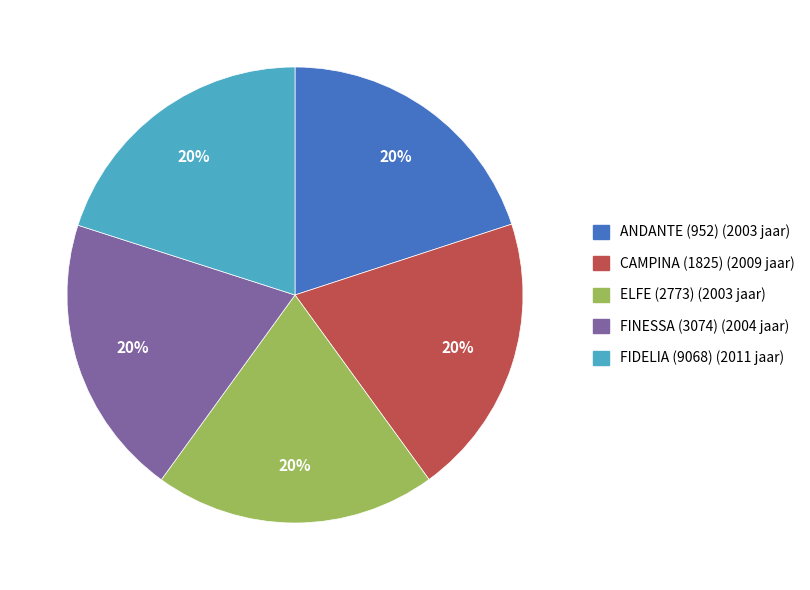

Is there a majority slice in this chart?

No